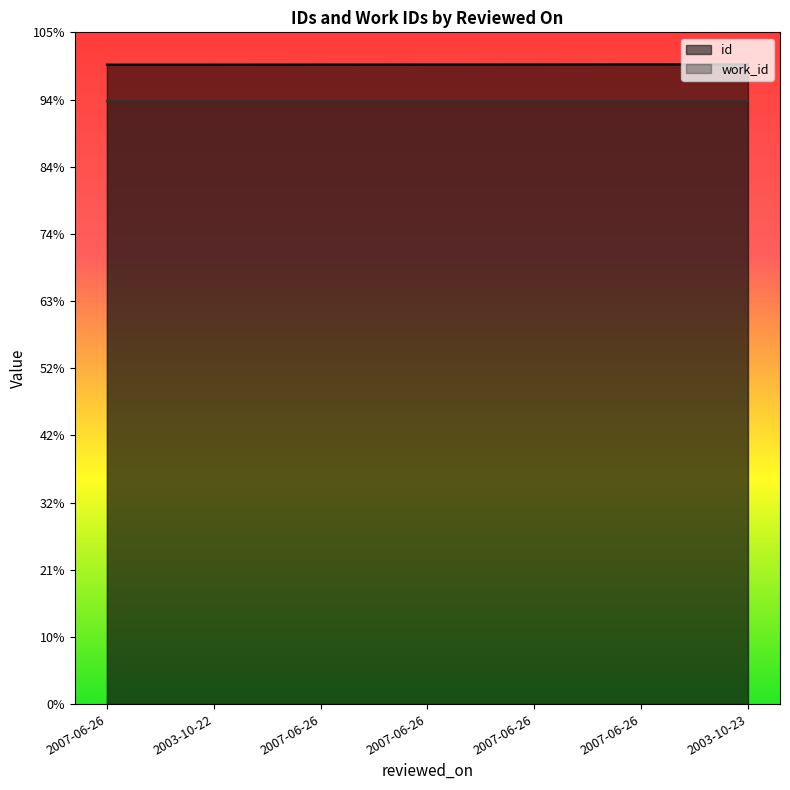

At which category does the chart reach its minimum across all series?

2007-06-26